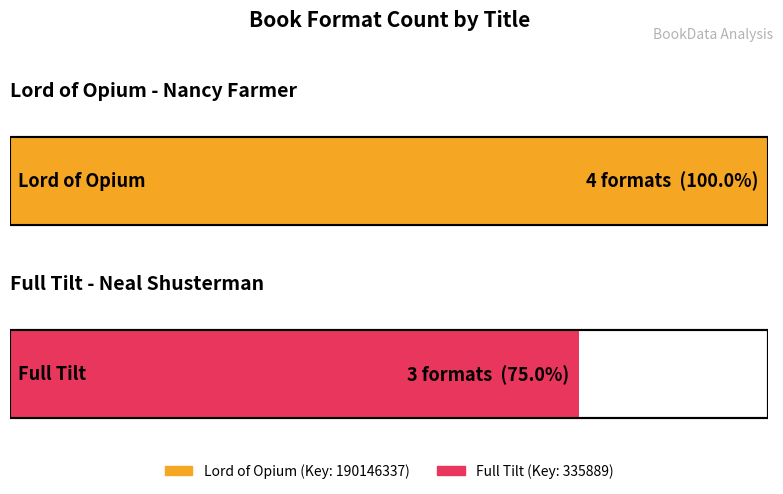

Is it true that the value at Lord of Opium is 336080264?

False